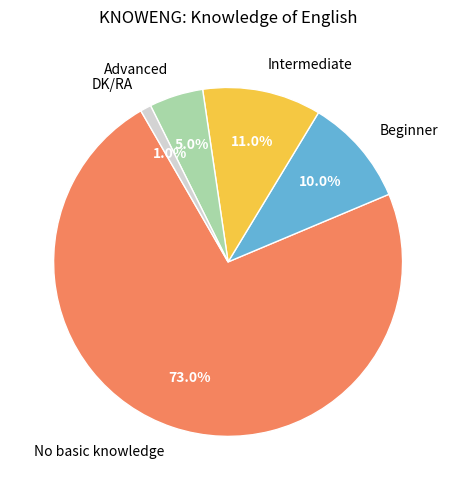

What is the ratio of the value at Beginner to the value at Intermediate?

0.9